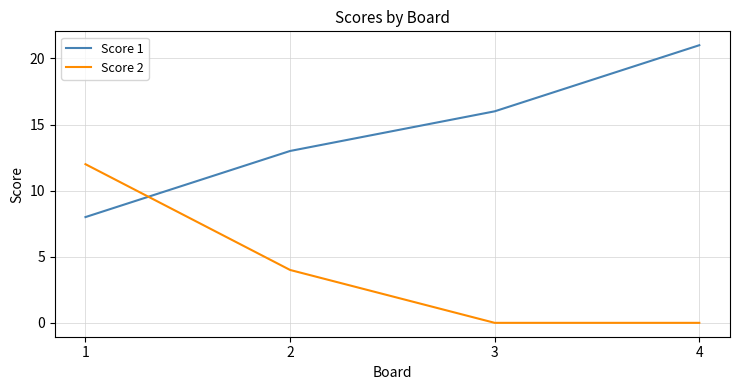

What is the difference between the highest and lowest values at 3?

16